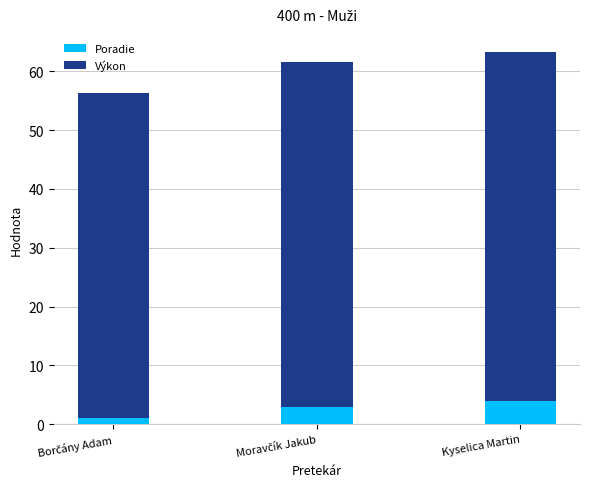

How many Poradie values are between 1 and 4?

3